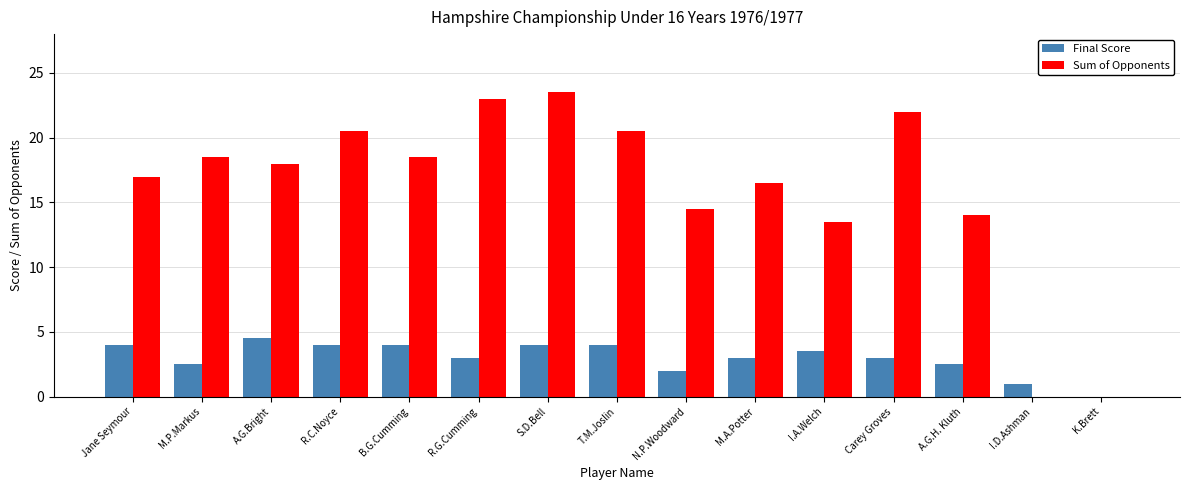

Is it true that Final Score equals 4.1 at A.G.H. Kluth?

False